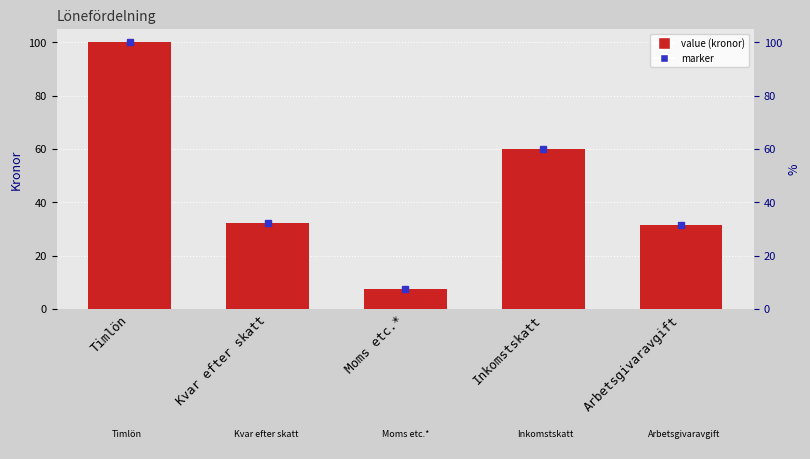

Which label corresponds to the smallest value in the chart?

Moms etc.*